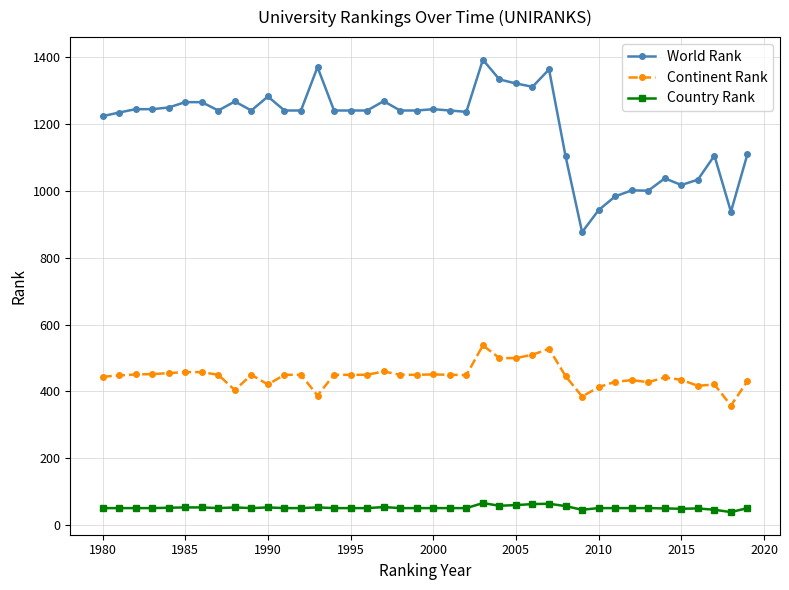

What is the smallest value displayed?

39